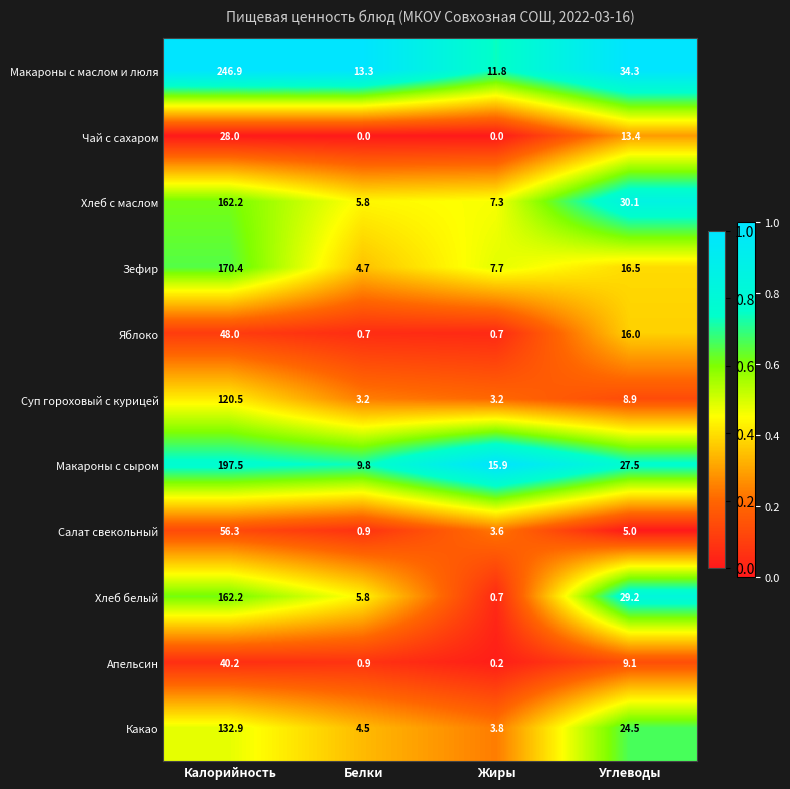

Rank the categories by Какао value from lowest to highest.

Жиры, Белки, Углеводы, Калорийность